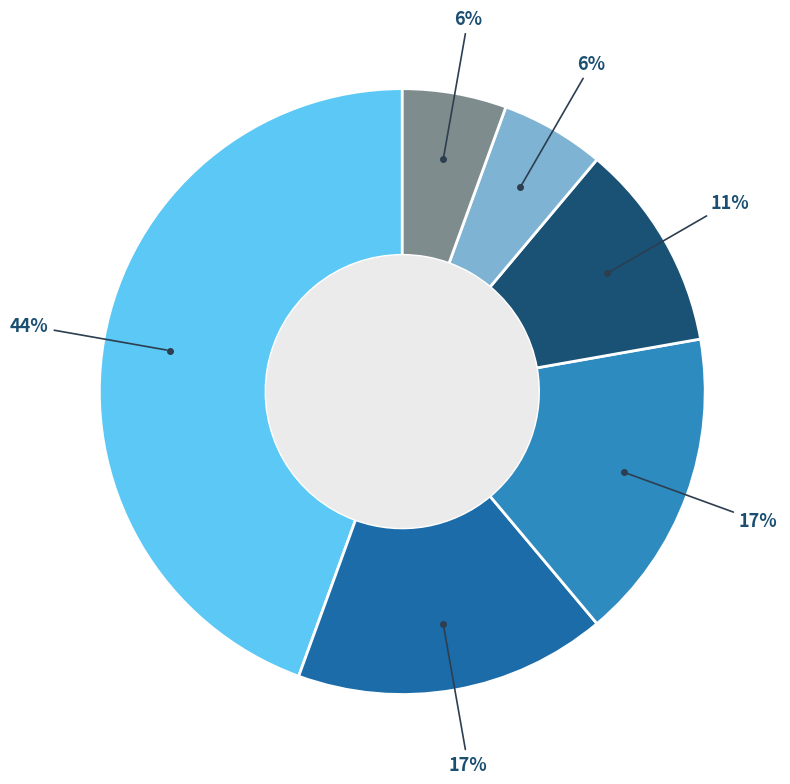

To the nearest percent, what is the average slice percentage?

17%